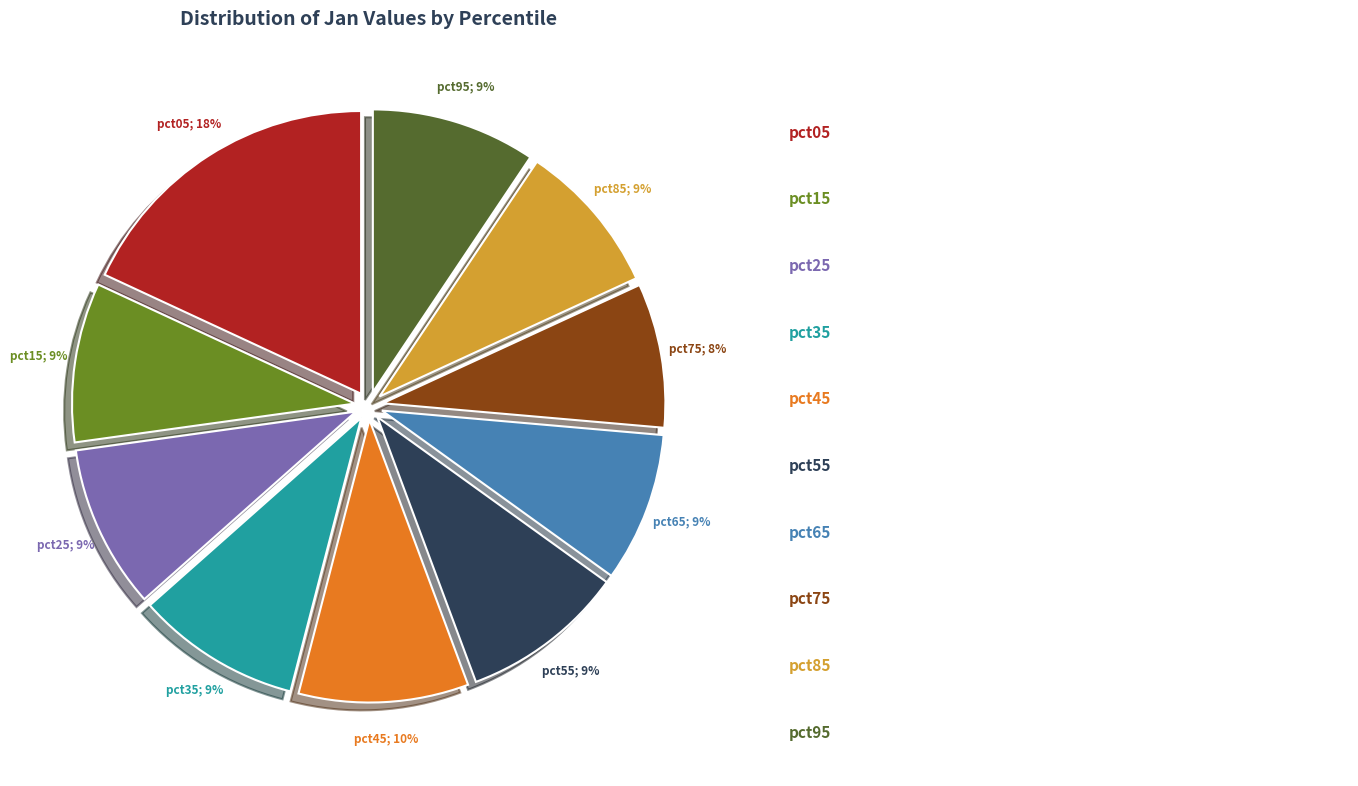

True or false: pct45 accounts for 16% of the total.

False